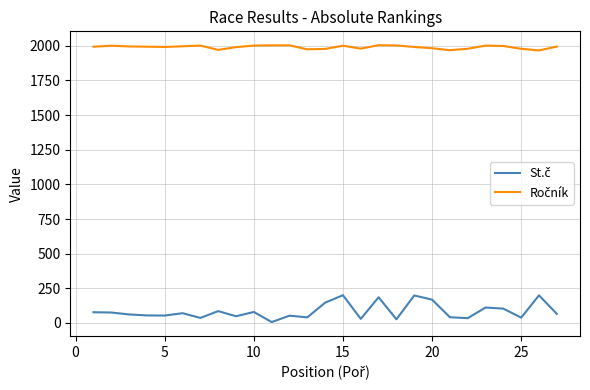

How many series are shown in this chart?

2